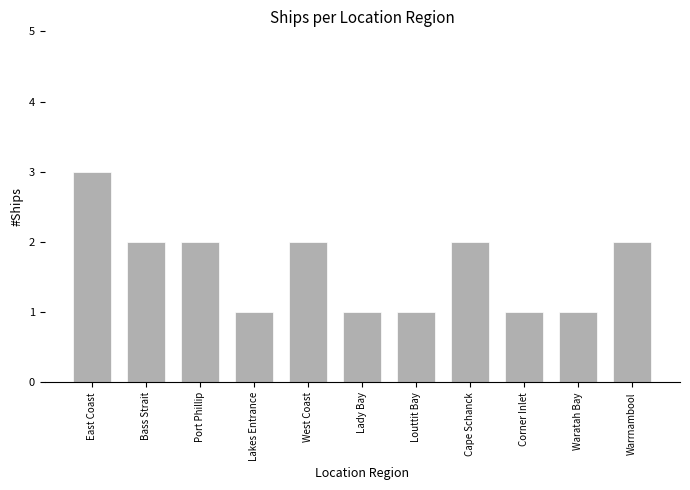

What is the sum of all values?

18